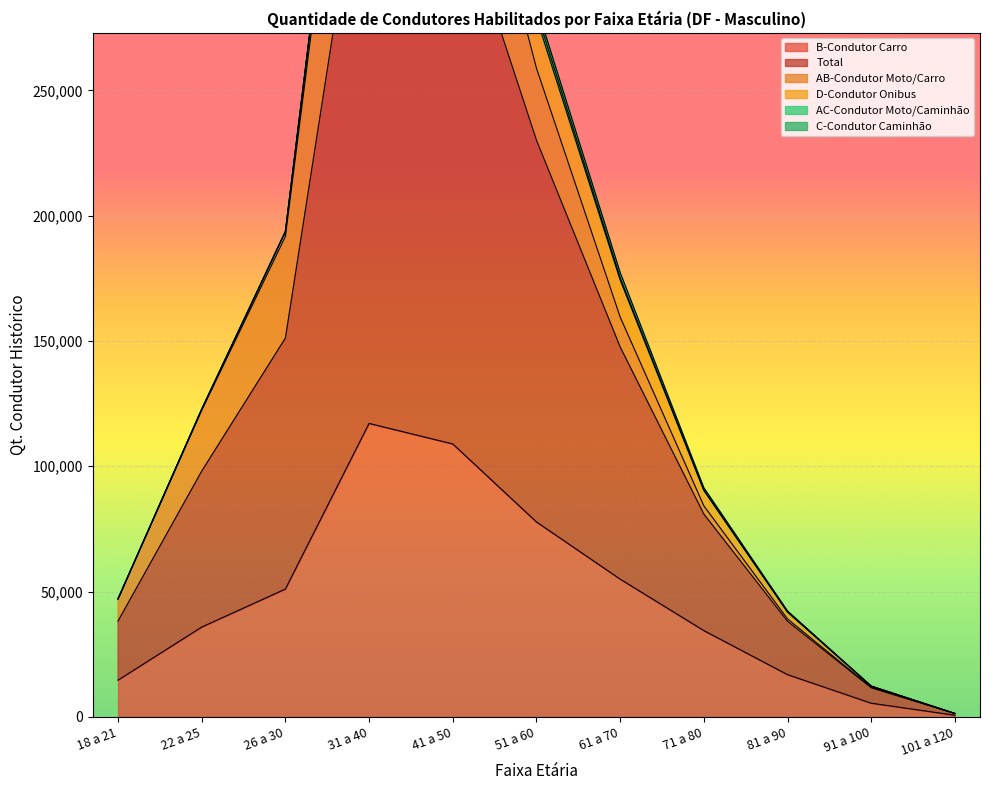

Reading left to right, transcribe all the data shown in this chart.

B-Condutor Carro: 14635	35811	50987	117084	108892	77770	54954	34411	16837	5439	639
Total: 23613	62261	100178	248147	222954	152333	92671	46506	21306	6164	677
AB-Condutor Moto/Carro: 8806	24269	40549	89671	54991	28735	11930	3296	942	171	17
D-Condutor Onibus: 4	392	1921	10701	21901	20146	14803	6188	2762	459	20
AC-Condutor Moto/Caminhão: 11	28	37	158	1407	2417	844	121	27	4	0
C-Condutor Caminhão: 9	14	14	105	1266	2352	2112	915	373	57	0